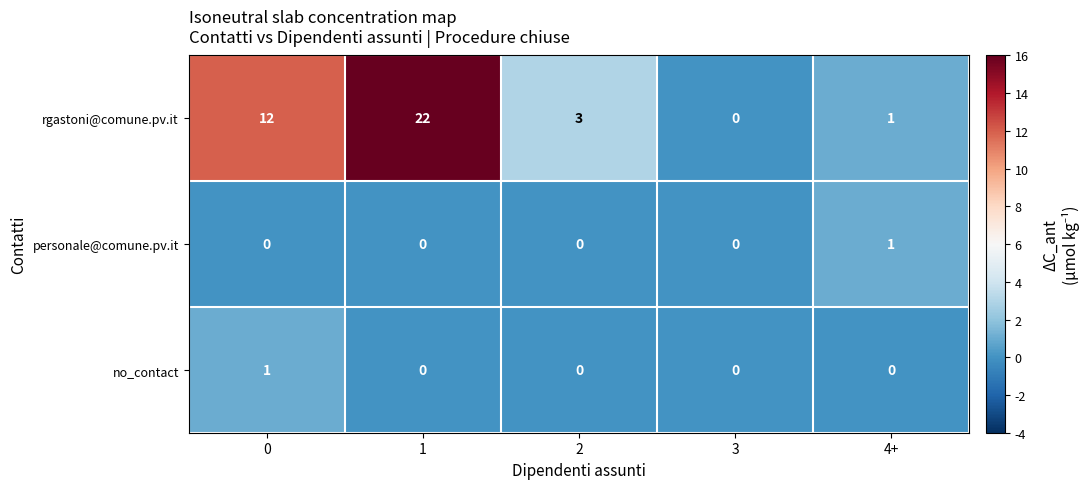

Reading left to right, what are all the values shown in this chart?

rgastoni@comune.pv.it: 12	22	3	0	1
personale@comune.pv.it: 0	0	0	0	1
no_contact: 1	0	0	0	0